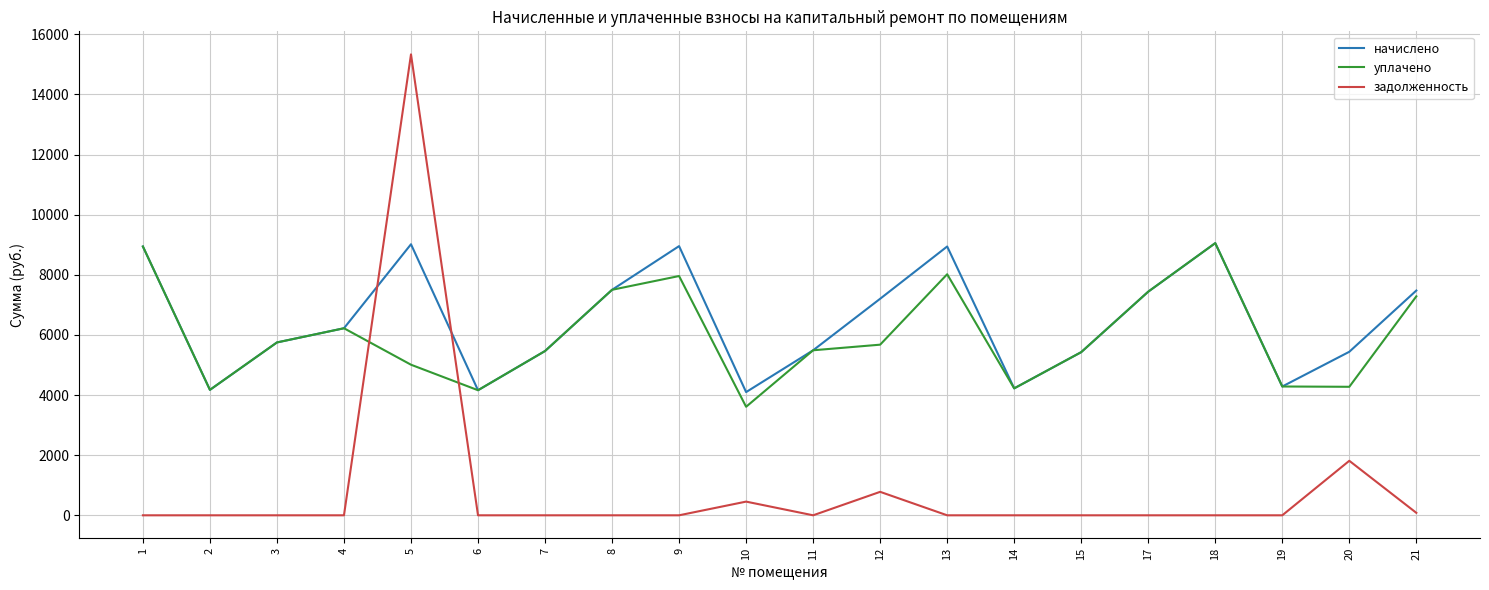

Between 5 and 19, which series saw the biggest shift?

задолженность